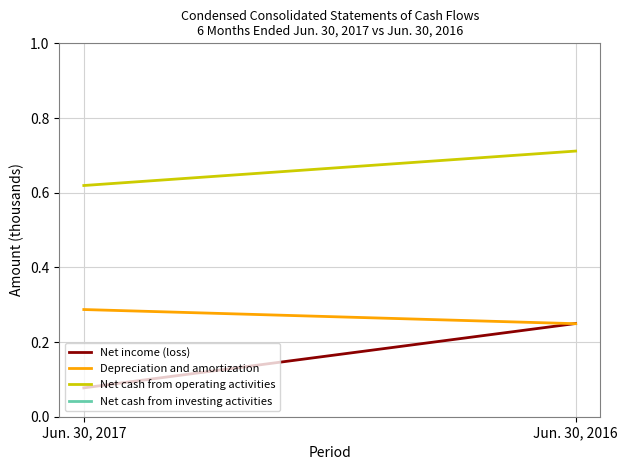

How many Net income (loss) values are between 0 and 1?

2